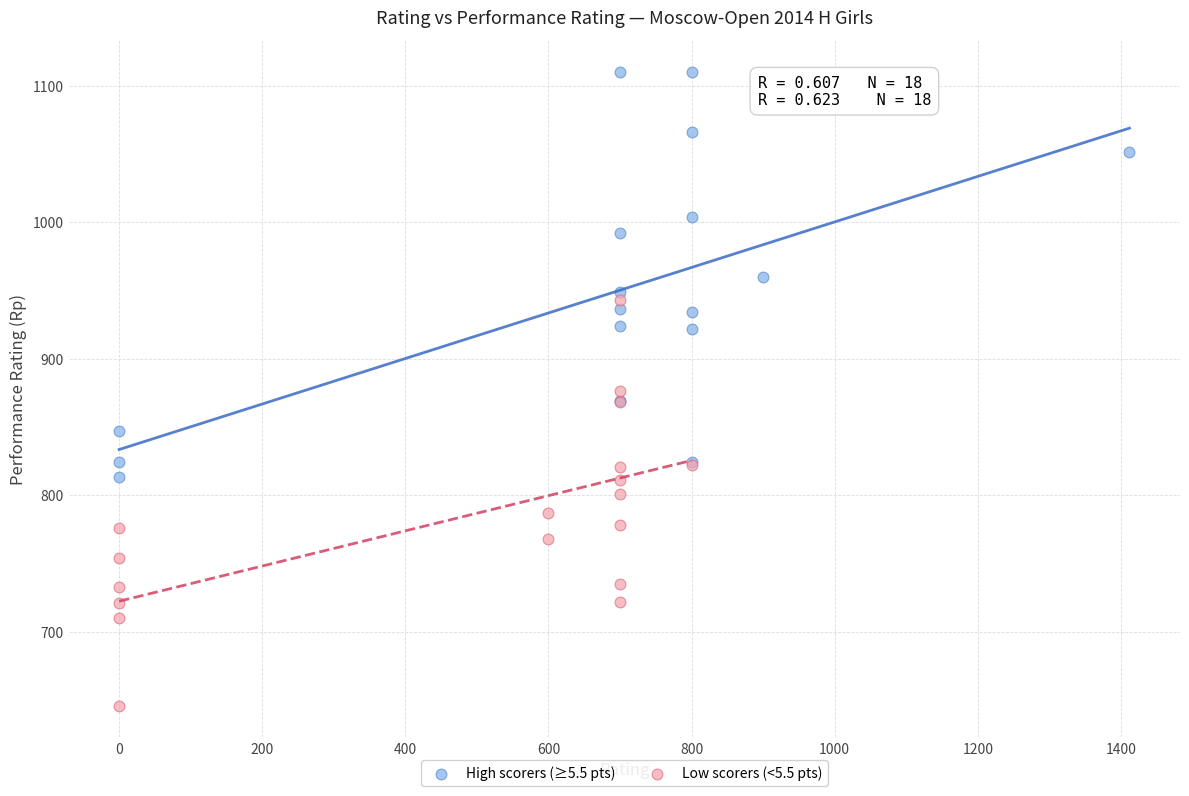

Which series contains the lowest Y value?

Low scorers (<5.5 pts)